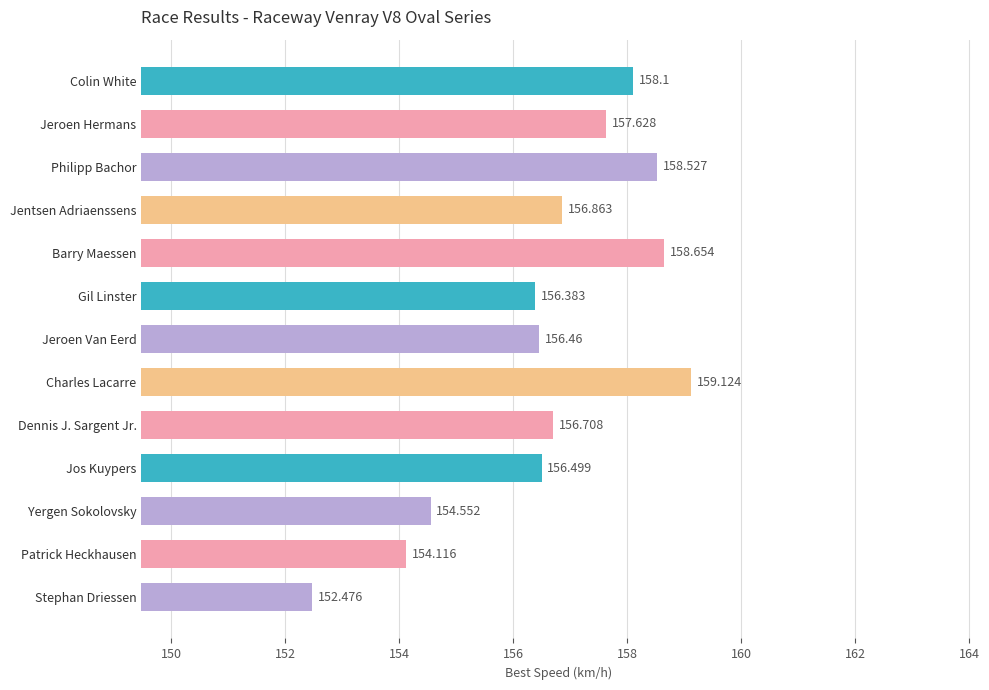

Rank the categories by value from highest to lowest.

Charles Lacarre, Barry Maessen, Philipp Bachor, Colin White, Jeroen Hermans, Jentsen Adriaenssens, Dennis J. Sargent Jr., Jos Kuypers, Jeroen Van Eerd, Gil Linster, Yergen Sokolovsky, Patrick Heckhausen, Stephan Driessen